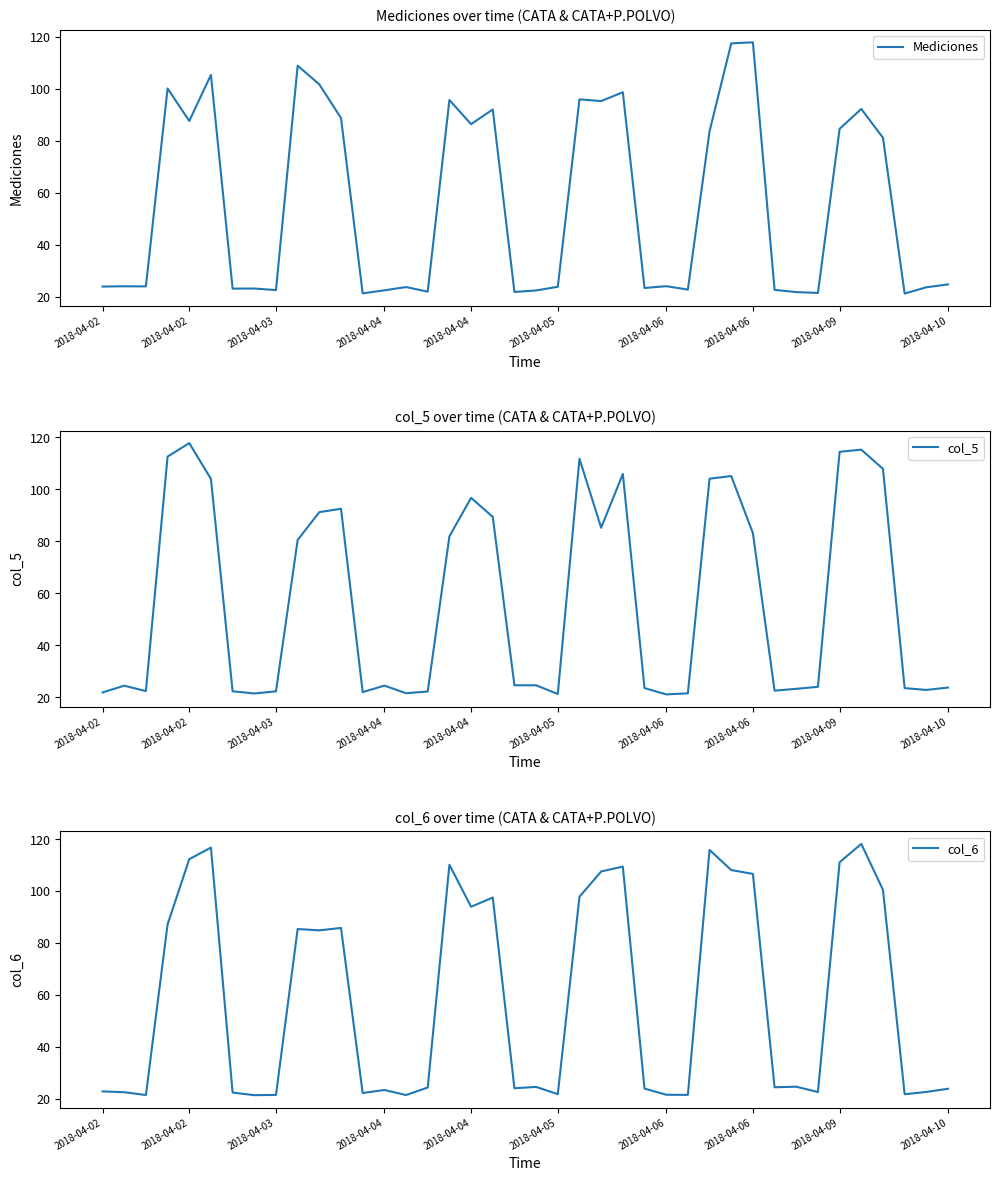

What is the average value of the col_5 series?

57.6